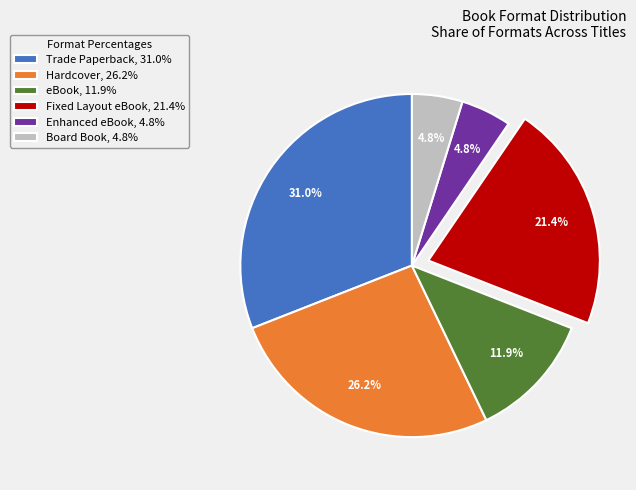

Does Board Book, 4.8% account for over 50% of the chart?

No